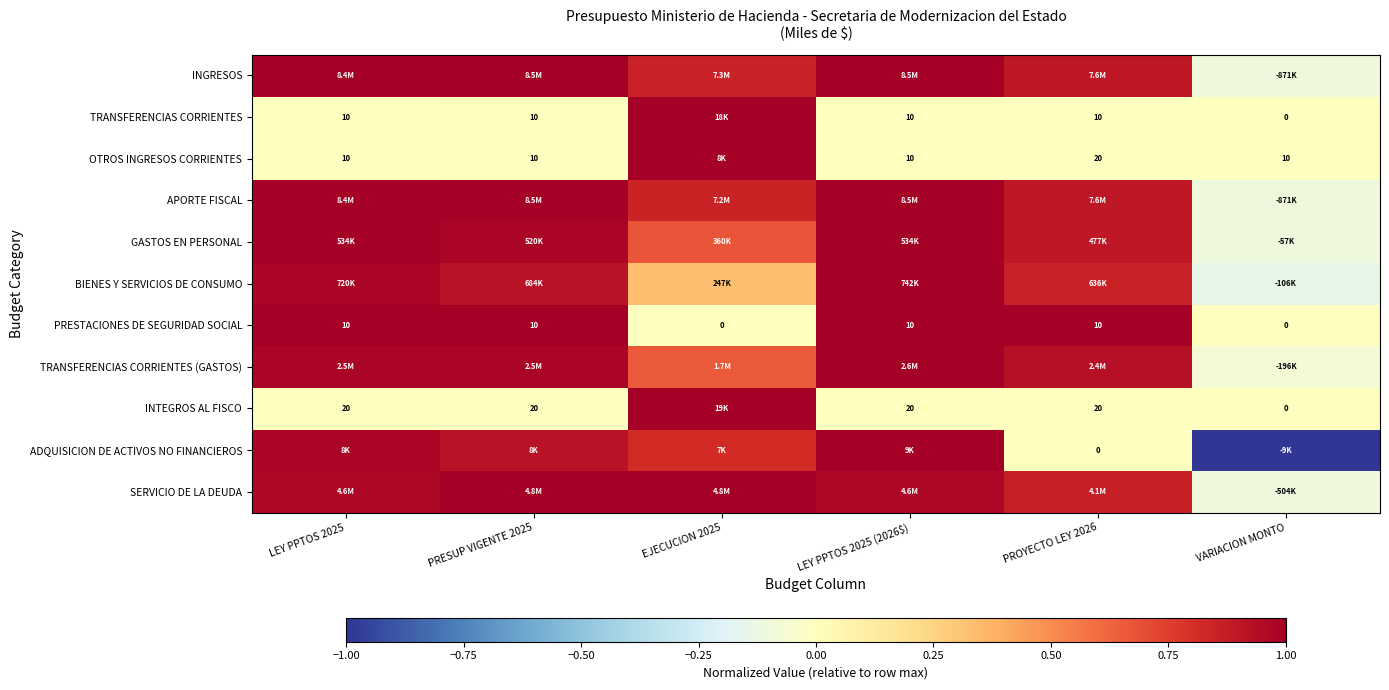

What is the average value of the TRANSFERENCIAS CORRIENTES series?

0.2